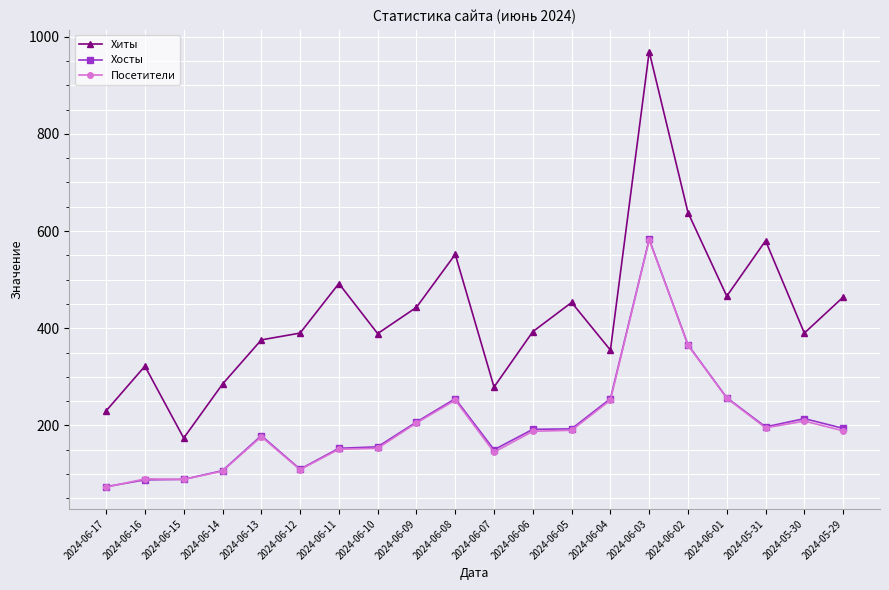

What is the value of the Хиты point at the 1st from the left?

230